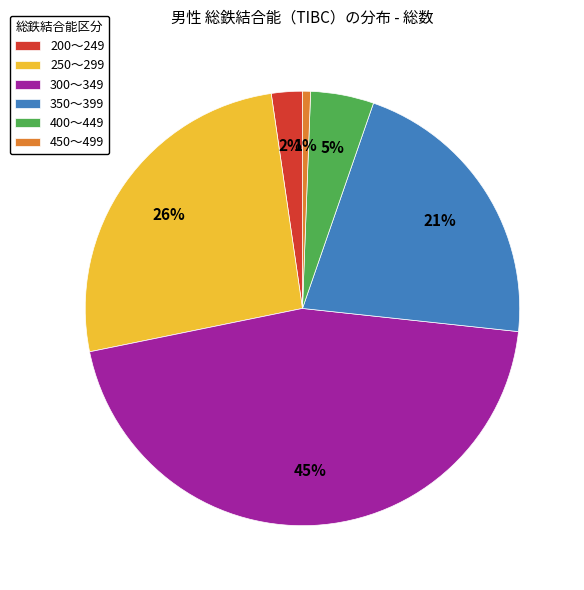

What is the smallest slice in the pie chart?

450～499